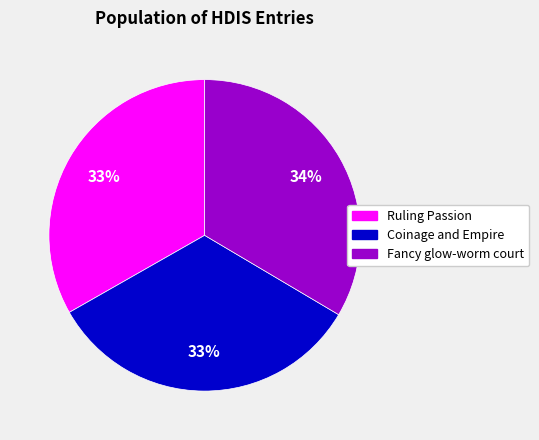

What percentage is the Coinage and Empire slice, to the nearest percent?

33%